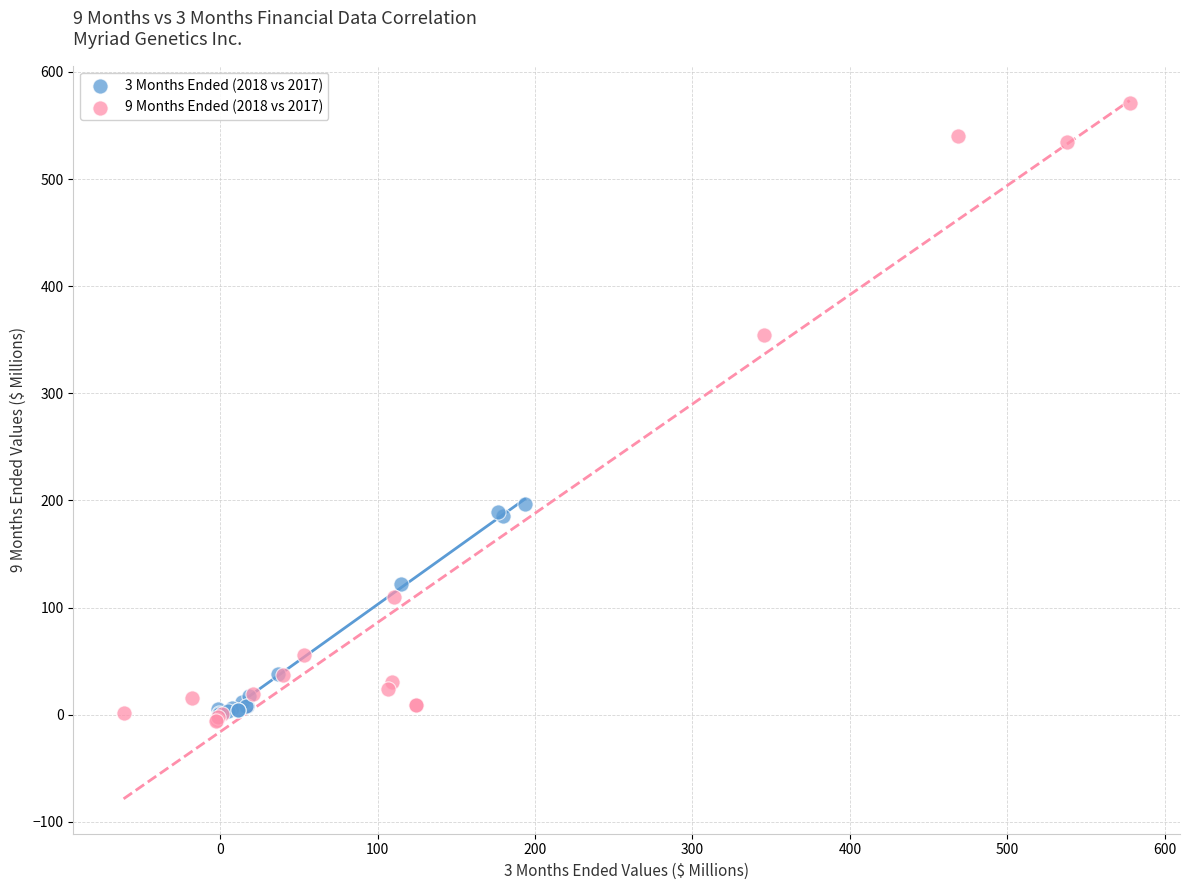

Which series has the widest spread of Y values?

9 Months Ended (2018 vs 2017)